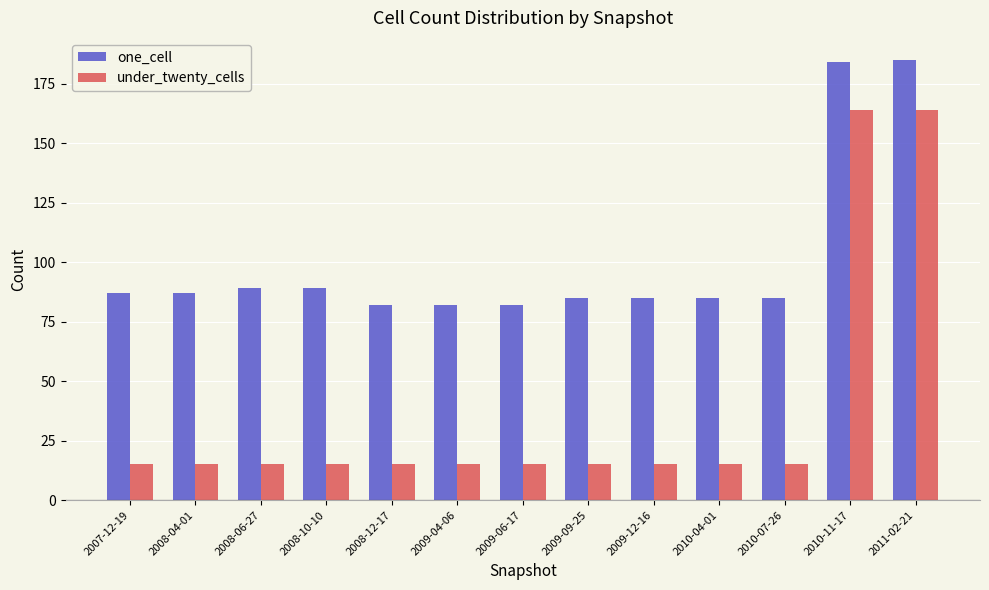

What is the value of the one_cell bar at the 2nd from the left?

87